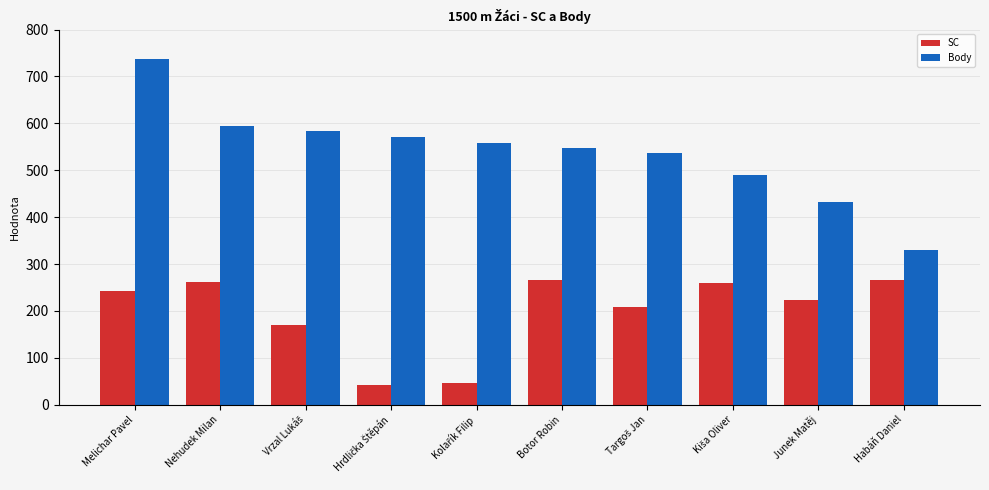

The value of Body at Nehudek Milan is 796. True or false?

False